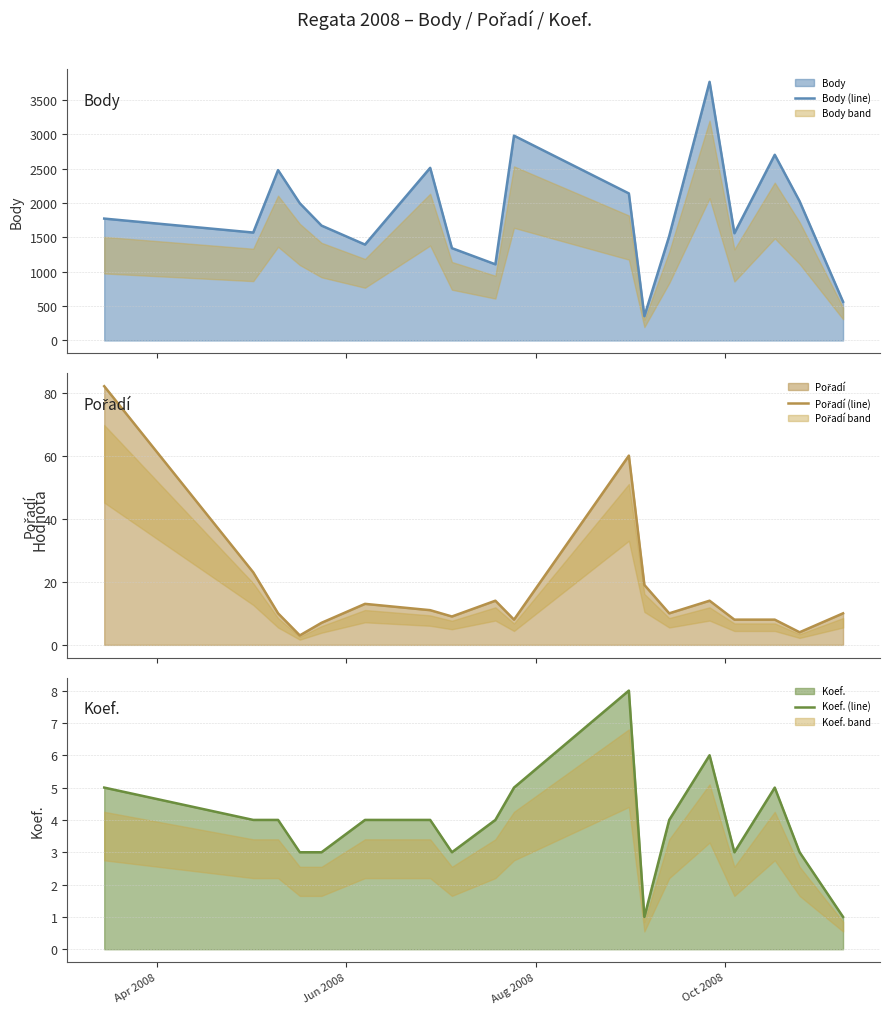

True or false: Pořadí (line) and Body (line) intersect in this chart.

False